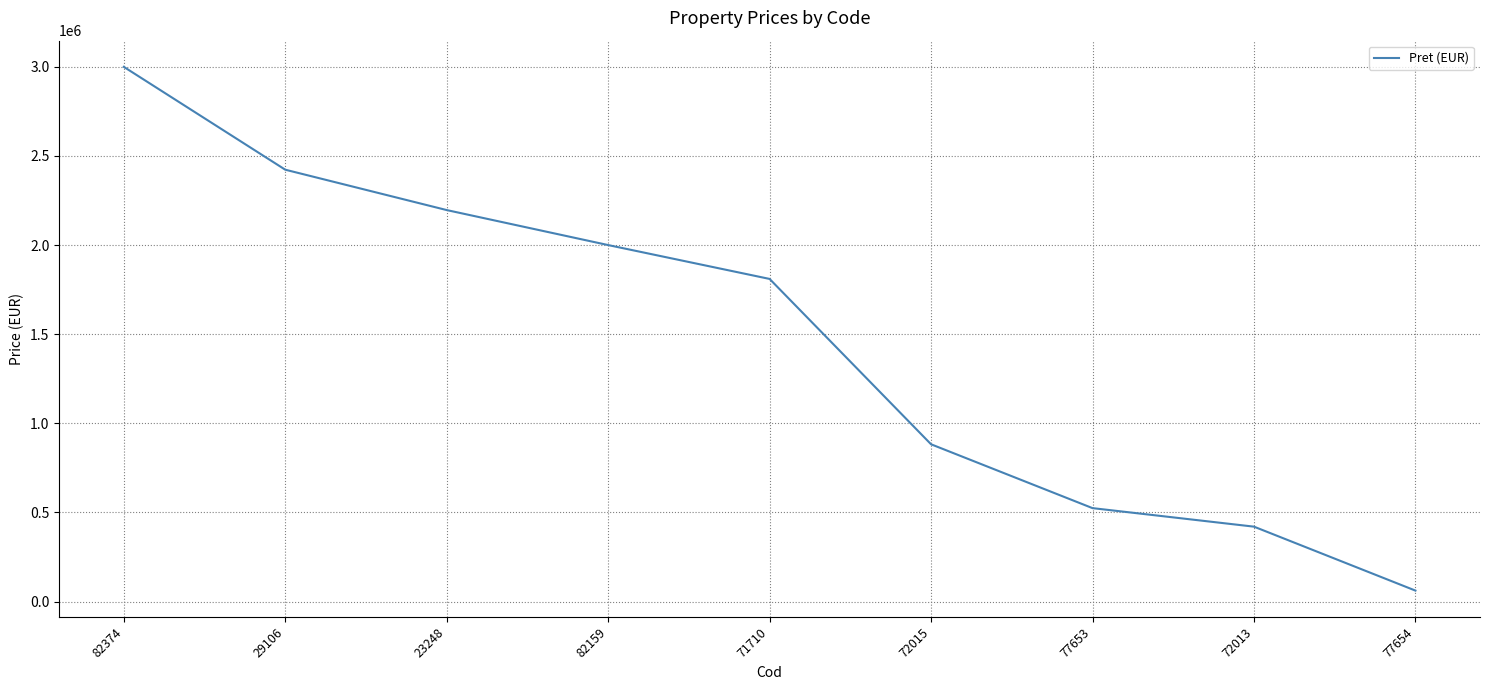

Where is the data nearest to the value 1530600?

71710